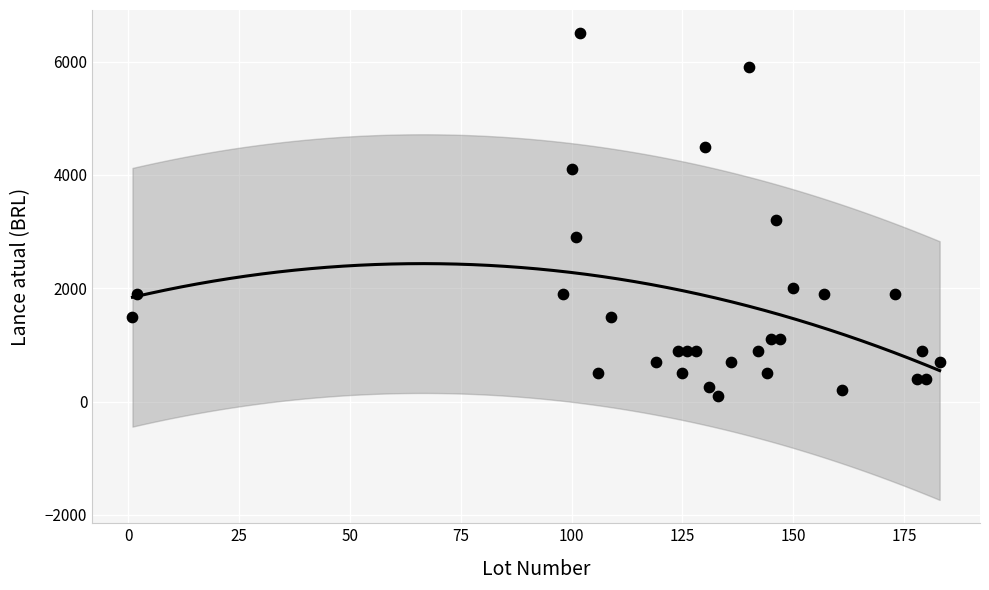

What Y value in the scatter plot is closest to 3300?

3200